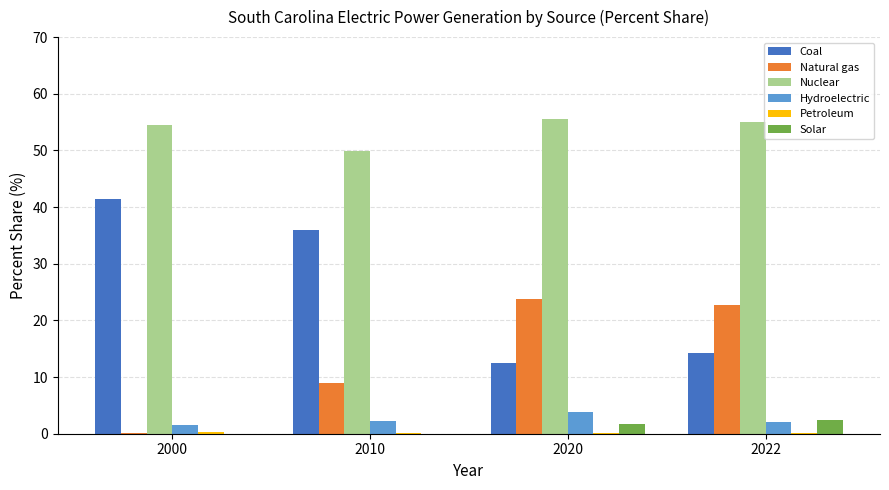

The value of Hydroelectric at 2010 is 2.2. True or false?

True